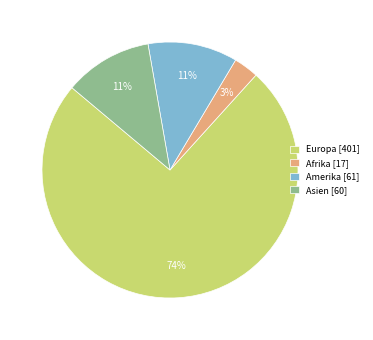

How many segments does this pie chart have?

4